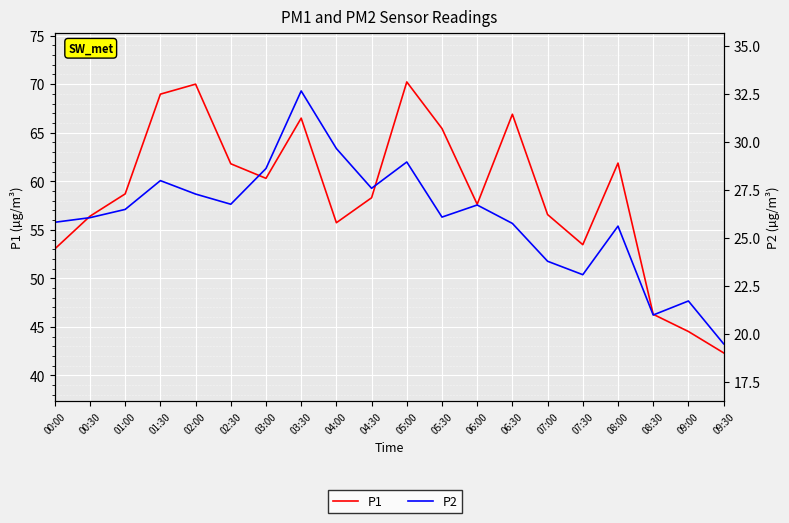

Reading right to left, extract all data points from this chart.

P1: 42.3	44.5	46.3	61.9	53.5	56.6	66.9	57.6	65.4	70.2	58.3	55.7	66.5	60.3	61.8	70.0	69.0	58.7	56.4	53.0
P2: 19.5	21.7	21.0	25.6	23.1	23.8	25.8	26.7	26.1	29.0	27.6	29.7	32.7	28.6	26.8	27.3	28.0	26.5	26.1	25.8